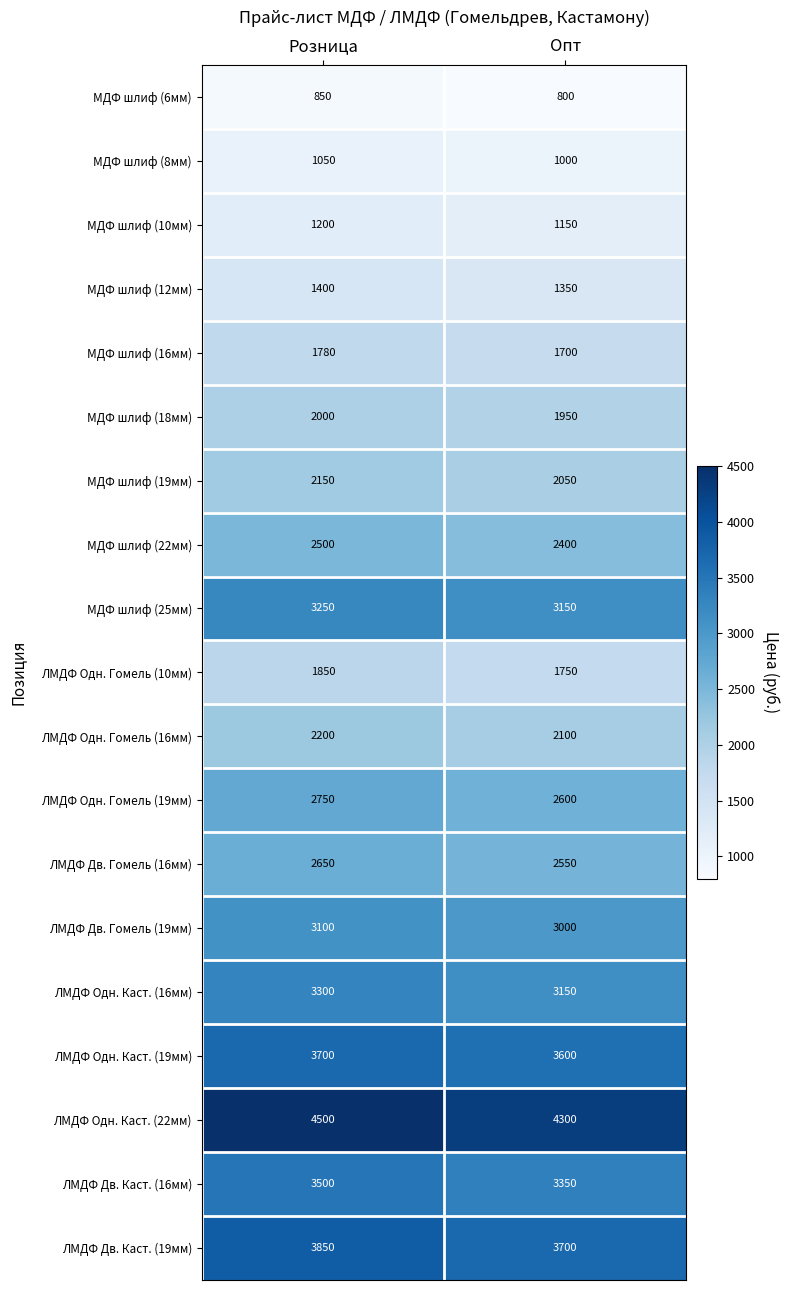

What is the minimum value shown in the chart?

800